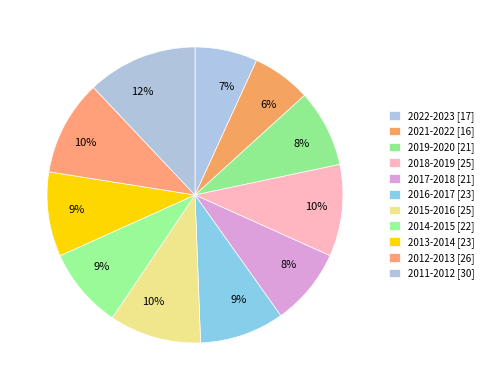

Which has a higher value, 2018-2019 or 2021-2022?

2018-2019